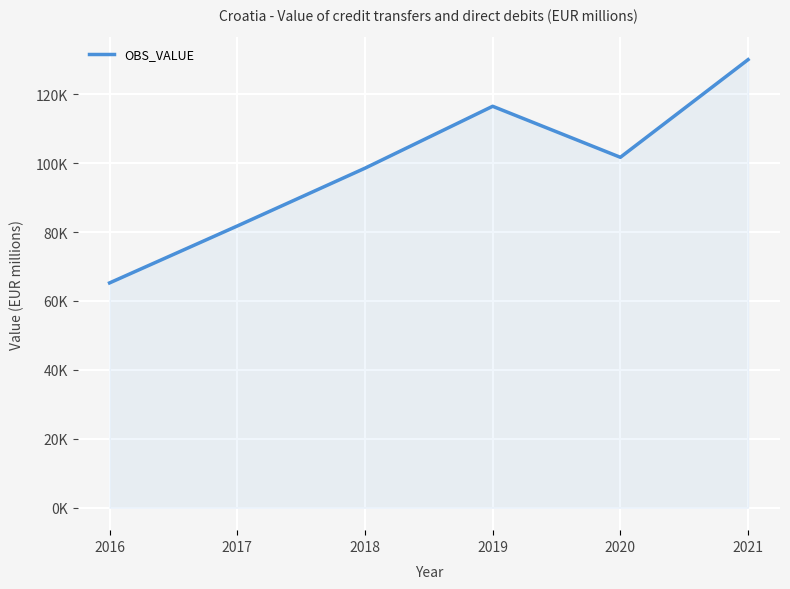

True or false: there are more than 1 points higher than both neighbors.

False